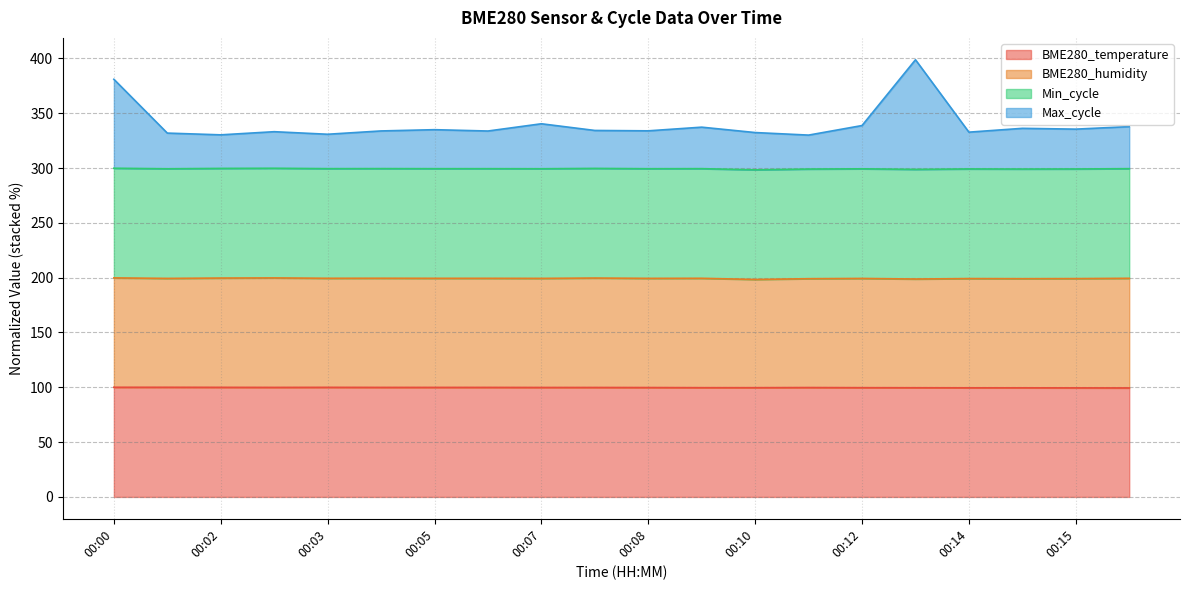

What is the approximate value of BME280_temperature at 00:13?

99.6